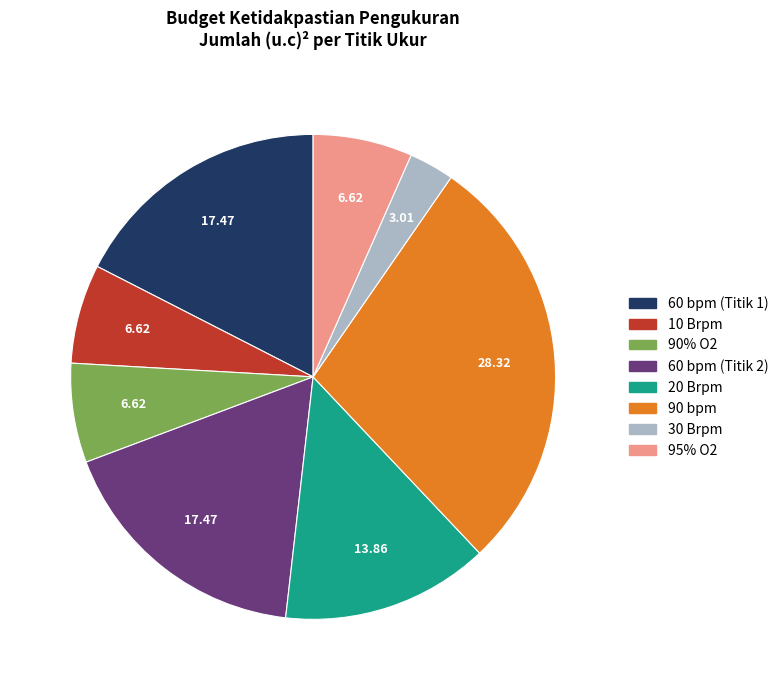

Count the number of slices in the pie.

8